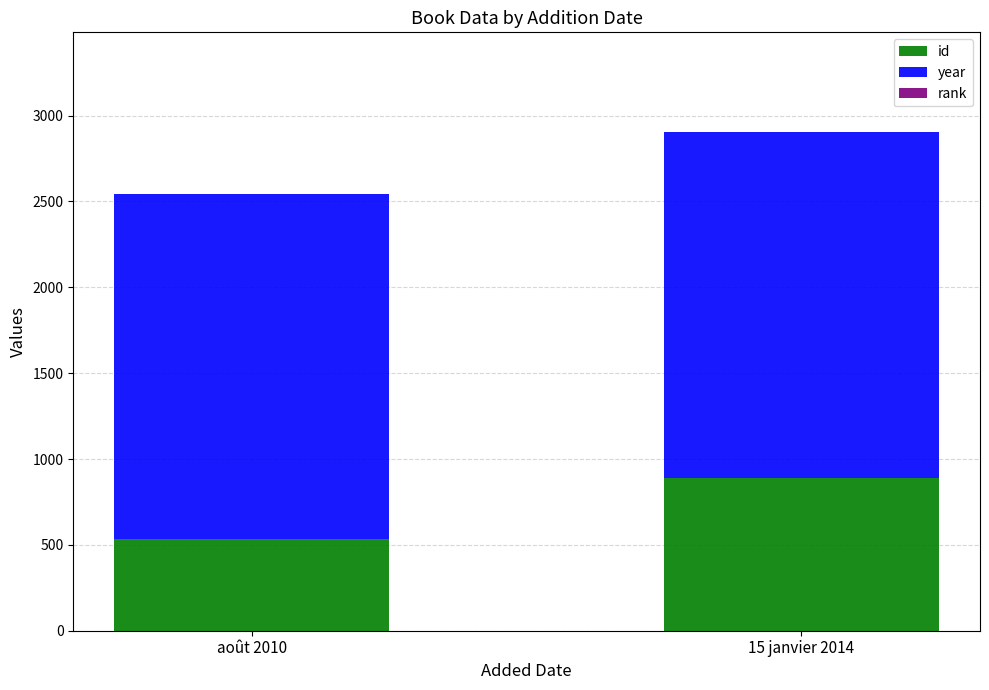

At which category is the sum across all series the highest?

15 janvier 2014